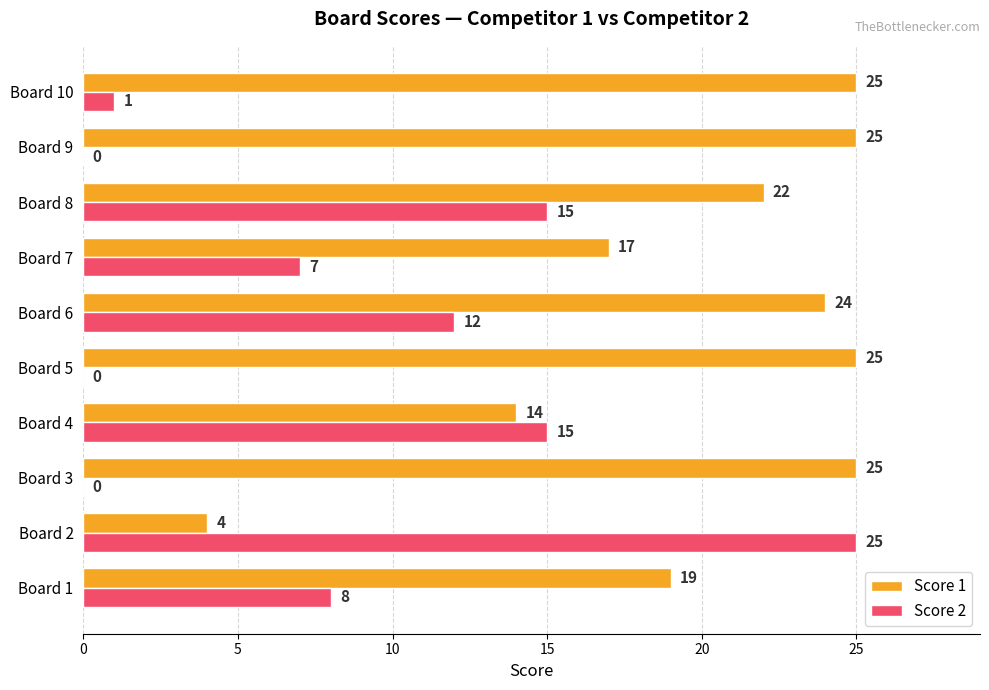

Is it true that Score 2 equals 15 at Board 4?

True